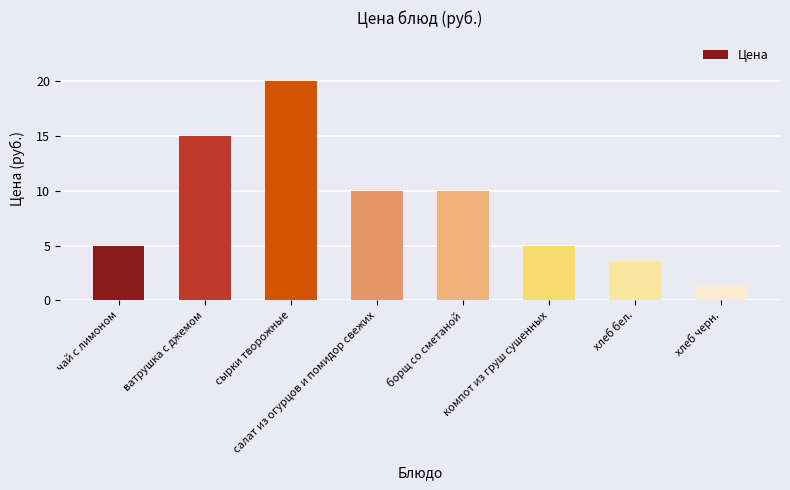

What is the label of the 2nd bar from the right?

хлеб бел.